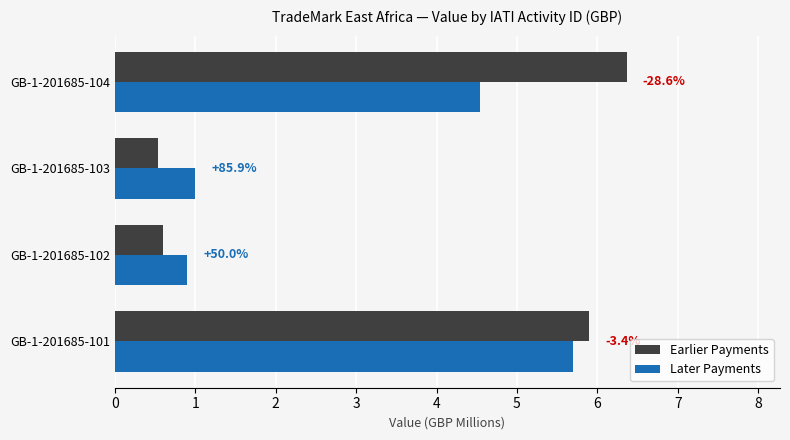

What are all the series names shown in the legend?

Earlier Payments, Later Payments